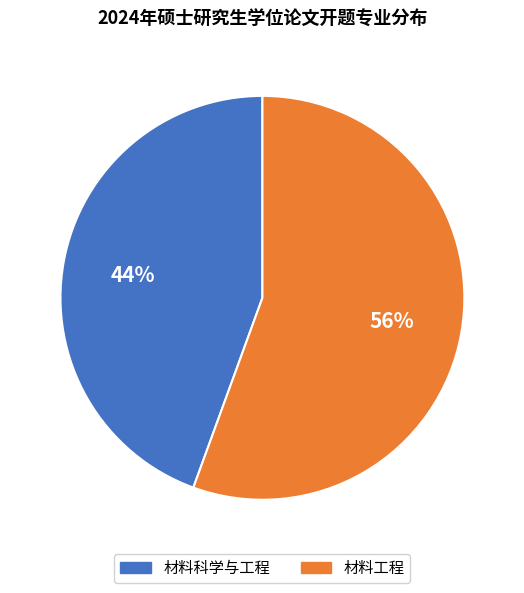

Is it true that 材料科学与工程 is 44% of the pie?

True